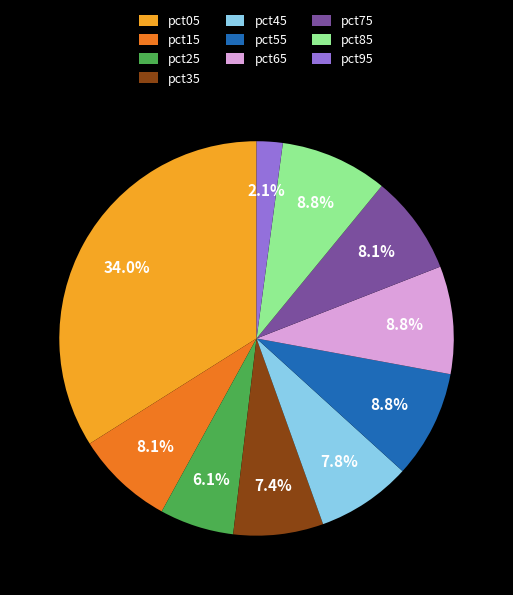

To the nearest percent, what is the combined percentage of pct35 and pct95?

10%